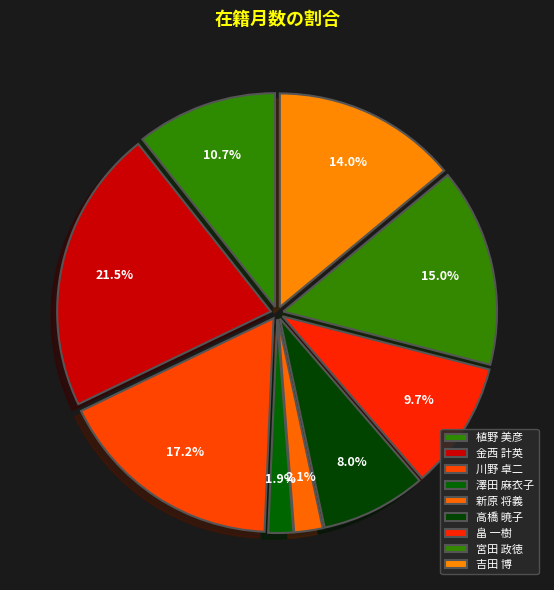

Is it true that 新原 将義 is 2% of the pie?

True